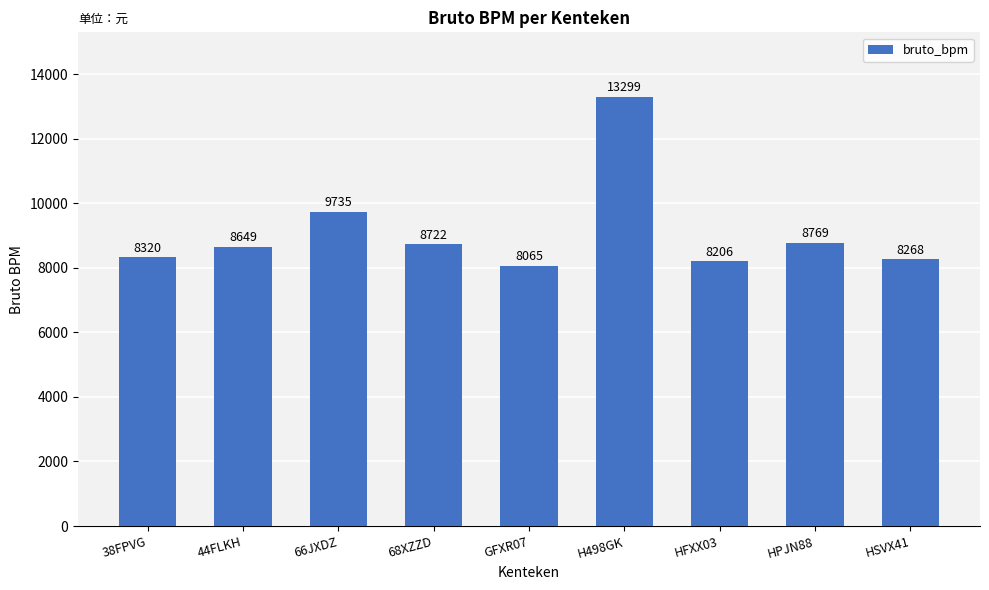

Rank the categories by value from highest to lowest.

H498GK, 66JXDZ, HPJN88, 68XZZD, 44FLKH, 38FPVG, HSVX41, HFXX03, GFXR07